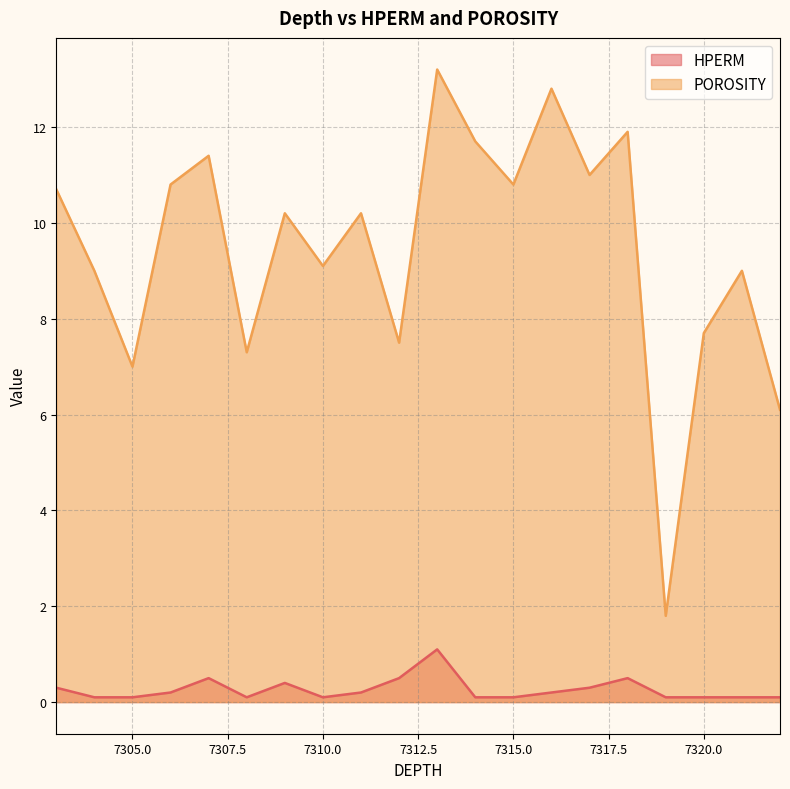

Between 7307 and 7322, which series saw the biggest shift?

POROSITY